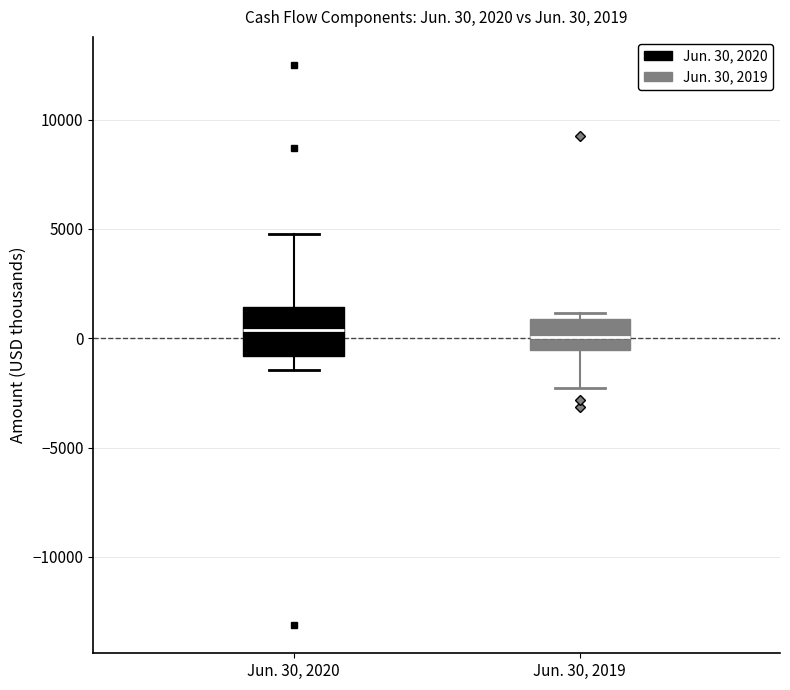

Comparing the boxes themselves (not the whiskers), which one is the tallest?

Jun. 30, 2020